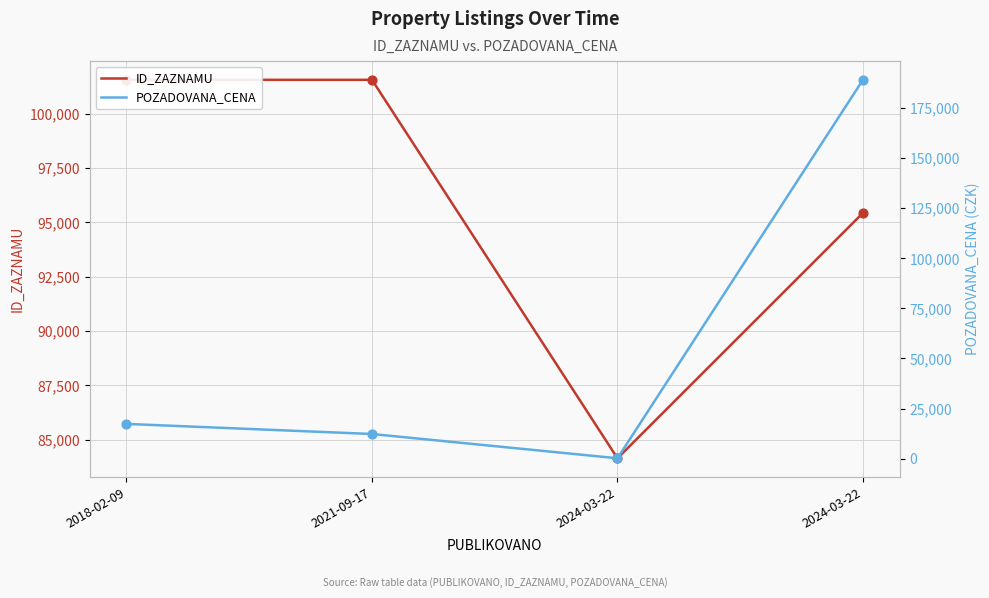

At which category is the sum across all series the highest?

2024-03-22